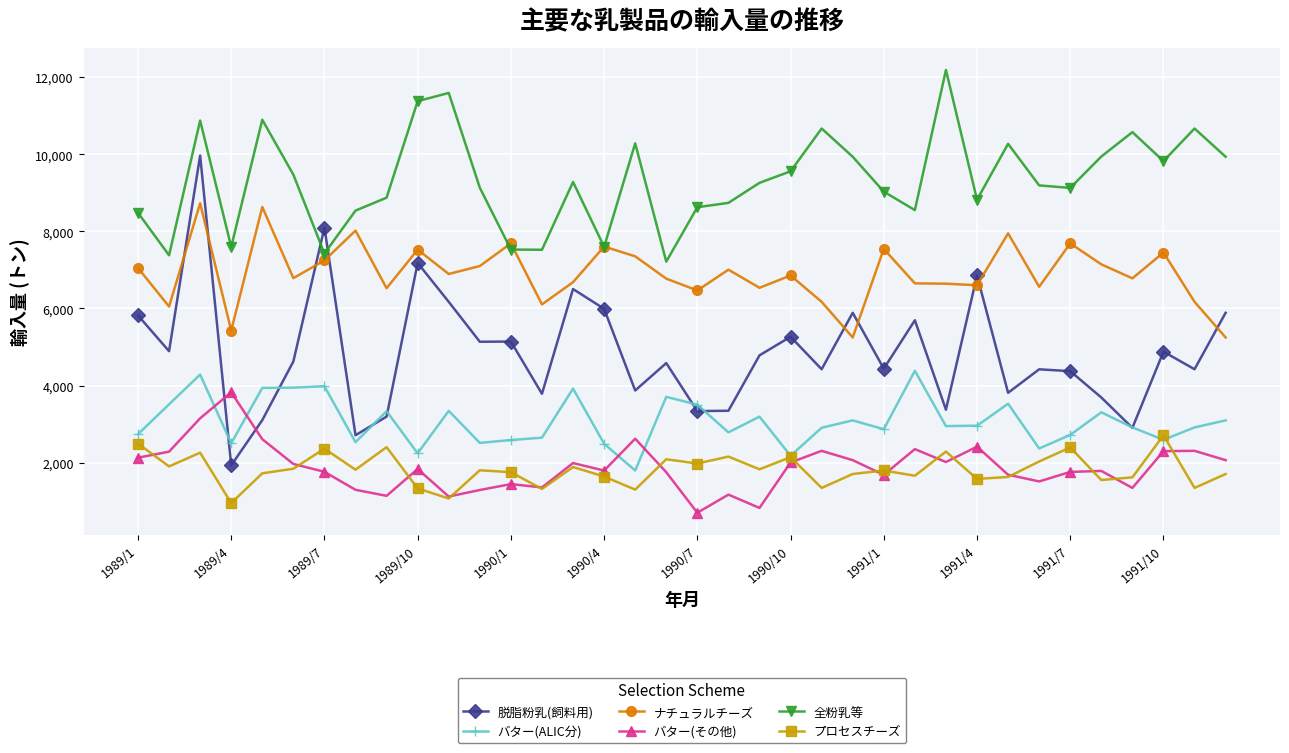

List the series in order of their peak value, highest first.

全粉乳等, 脱脂粉乳(飼料用), ナチュラルチーズ, バター(ALIC分), バター(その他), プロセスチーズ